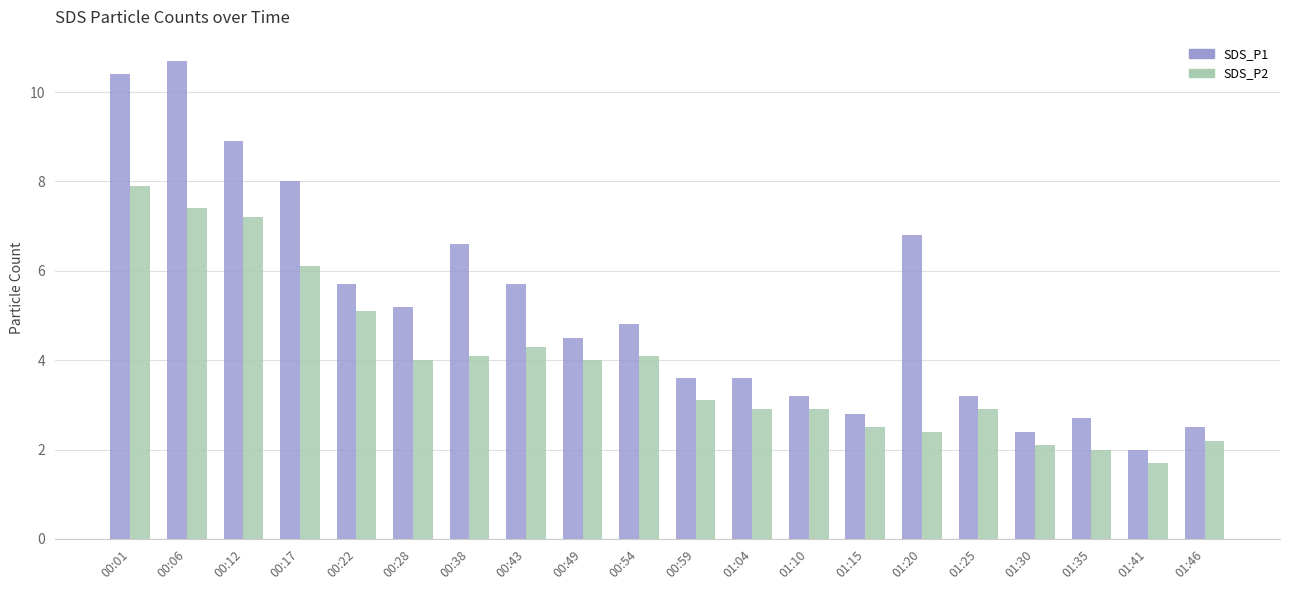

Is it true that SDS_P1 equals 3.5 at 01:46?

False